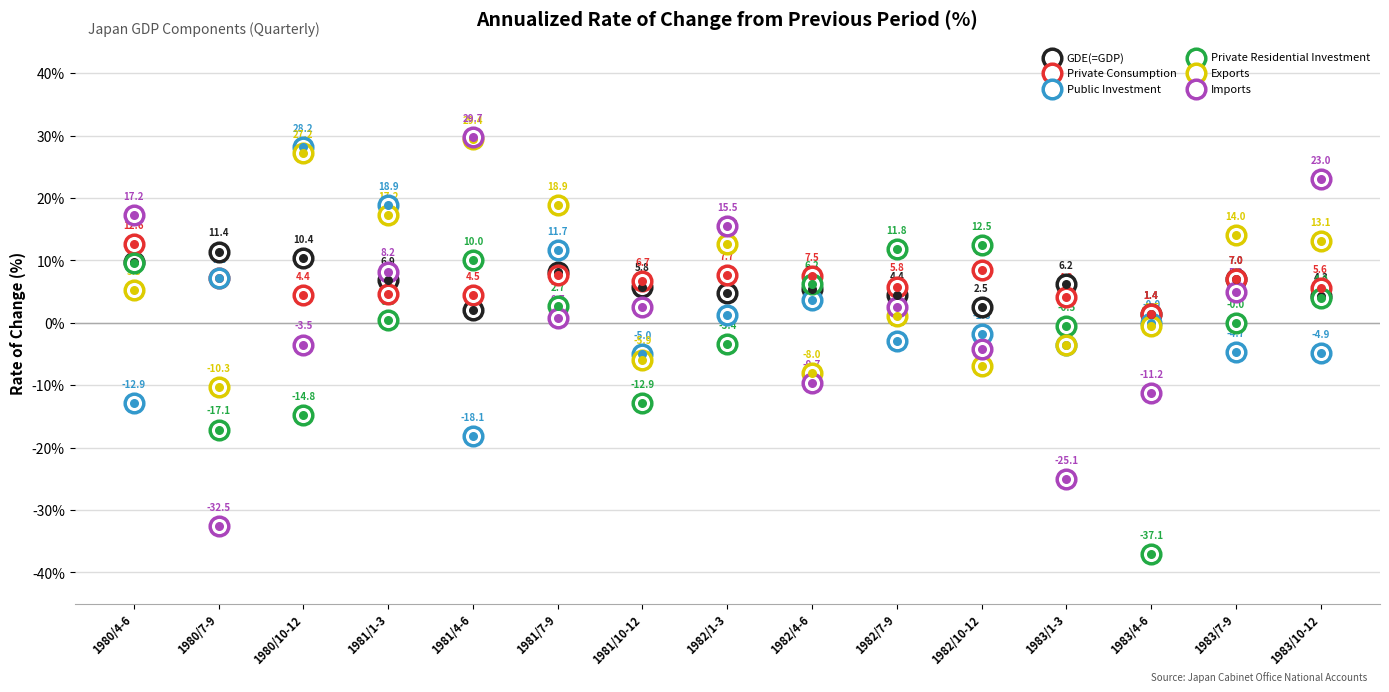

Which series has the largest Y range (max minus min)?

Imports